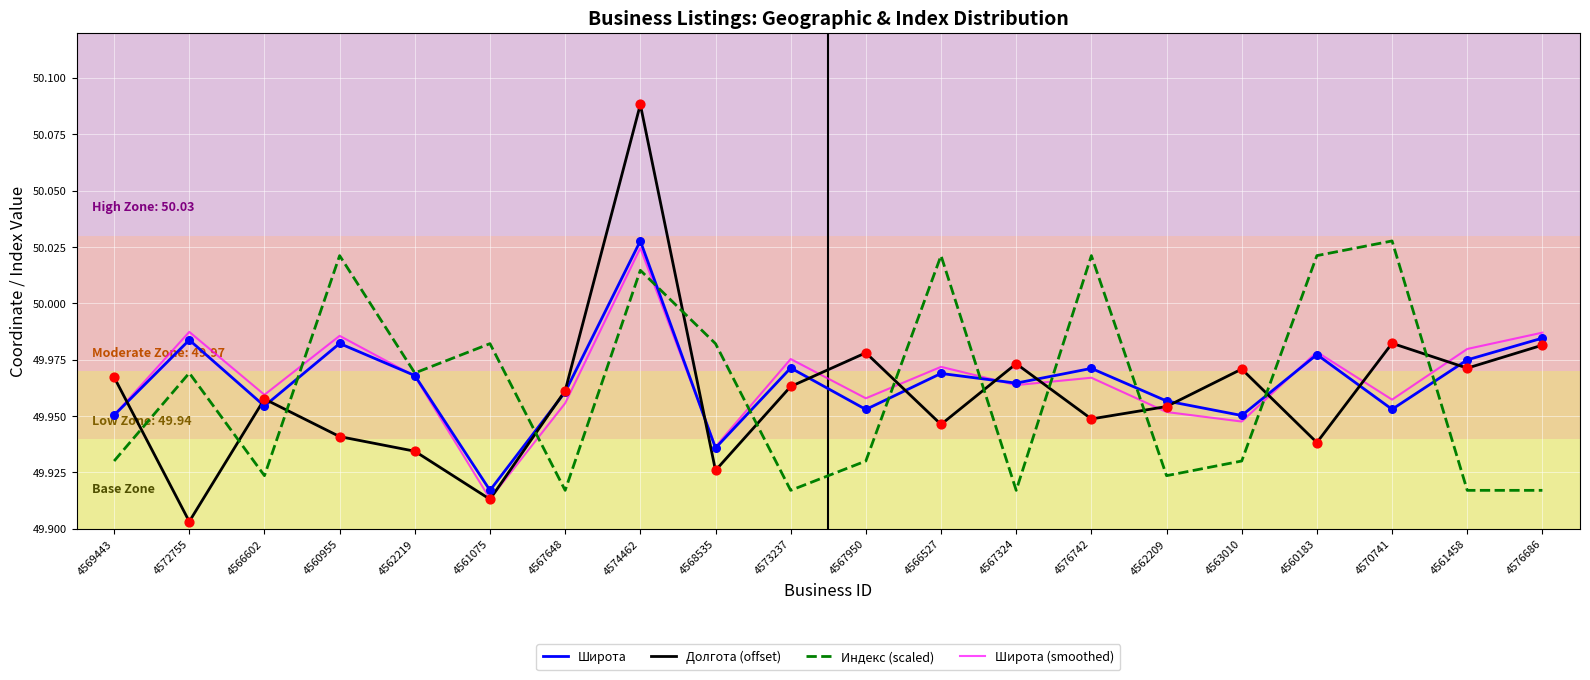

At how many categories does at least one series exceed 49?

20